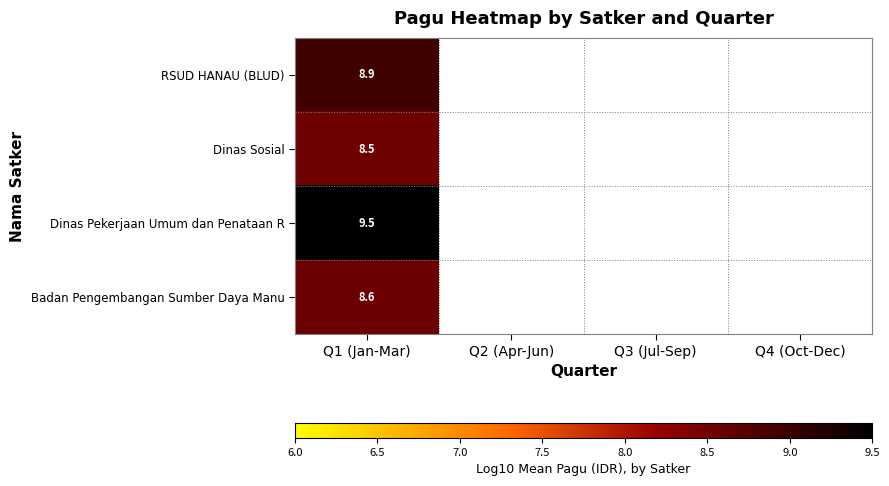

Is the value of Dinas Pekerjaan Umum dan Penataan R at Q1 (Jan-Mar) greater than the value of Dinas Sosial at Q3 (Jul-Sep)?

No